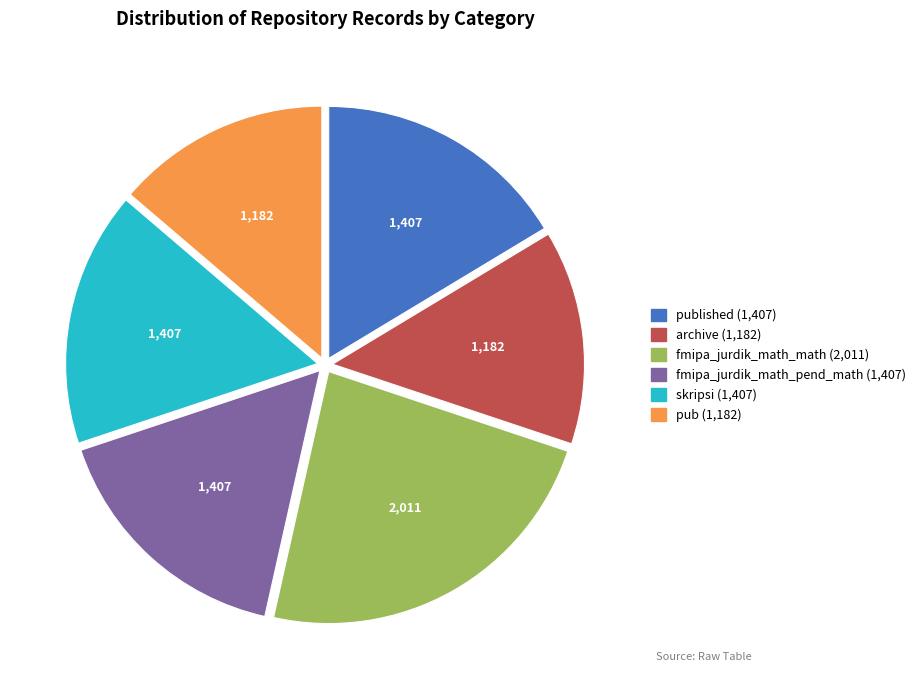

Is there any slice that represents more than half of the pie?

No